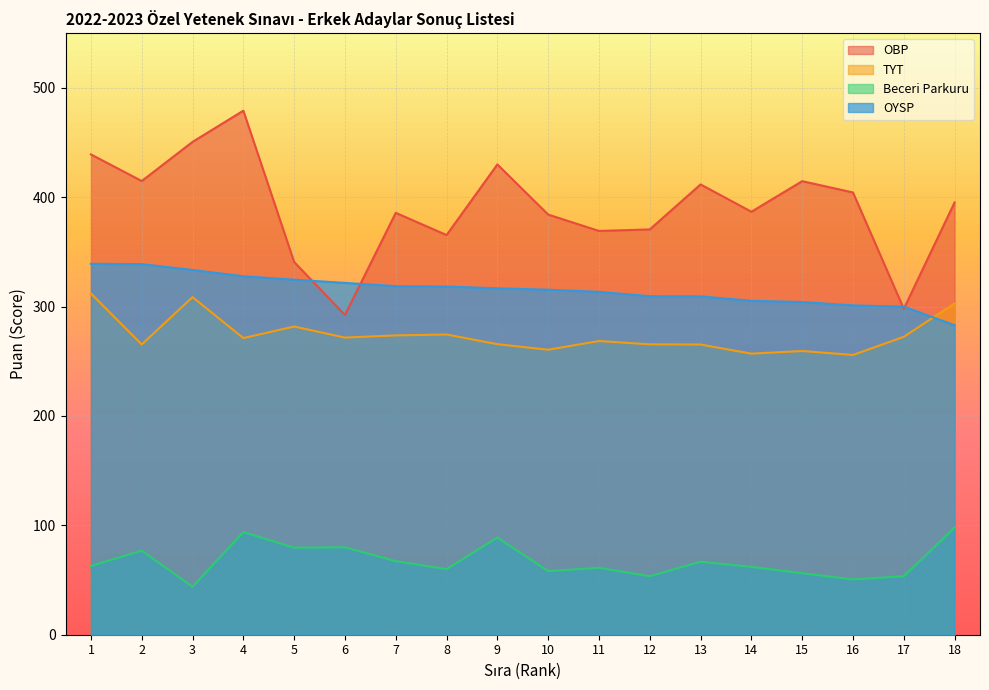

What is the maximum value for TYT?

312.0